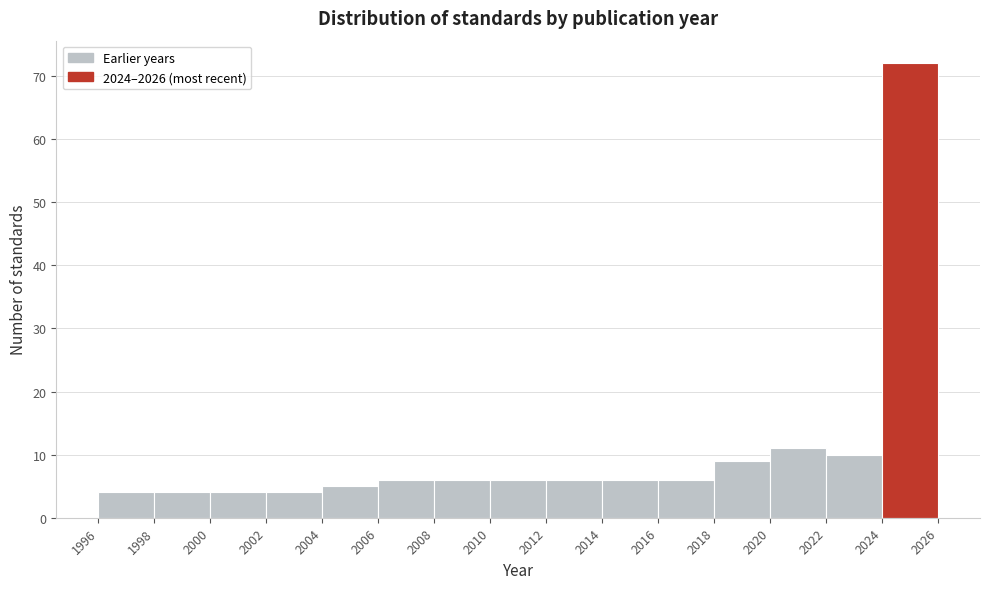

Reading left to right, transcribe this chart: for each bar, give the range it covers on the x-axis and its height. The values are not printed on the chart, so give them approximately, as read against the axis.

1996 to 1998: 4
1998 to 2000: 4
2000 to 2002: 4
2002 to 2004: 4
2004 to 2006: 5
2006 to 2008: 6
2008 to 2010: 6
2010 to 2012: 6
2012 to 2014: 6
2014 to 2016: 6
2016 to 2018: 6
2018 to 2020: 9
2020 to 2022: 11
2022 to 2024: 10
2024 to 2026: 72